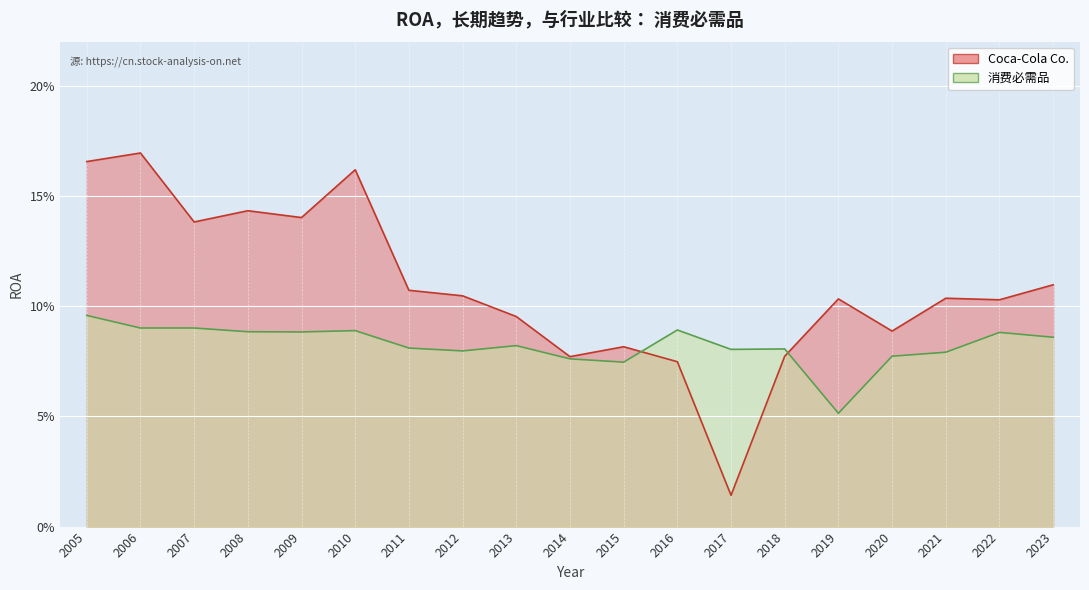

Is it true that Coca-Cola Co. equals 0.1 at 2013?

True